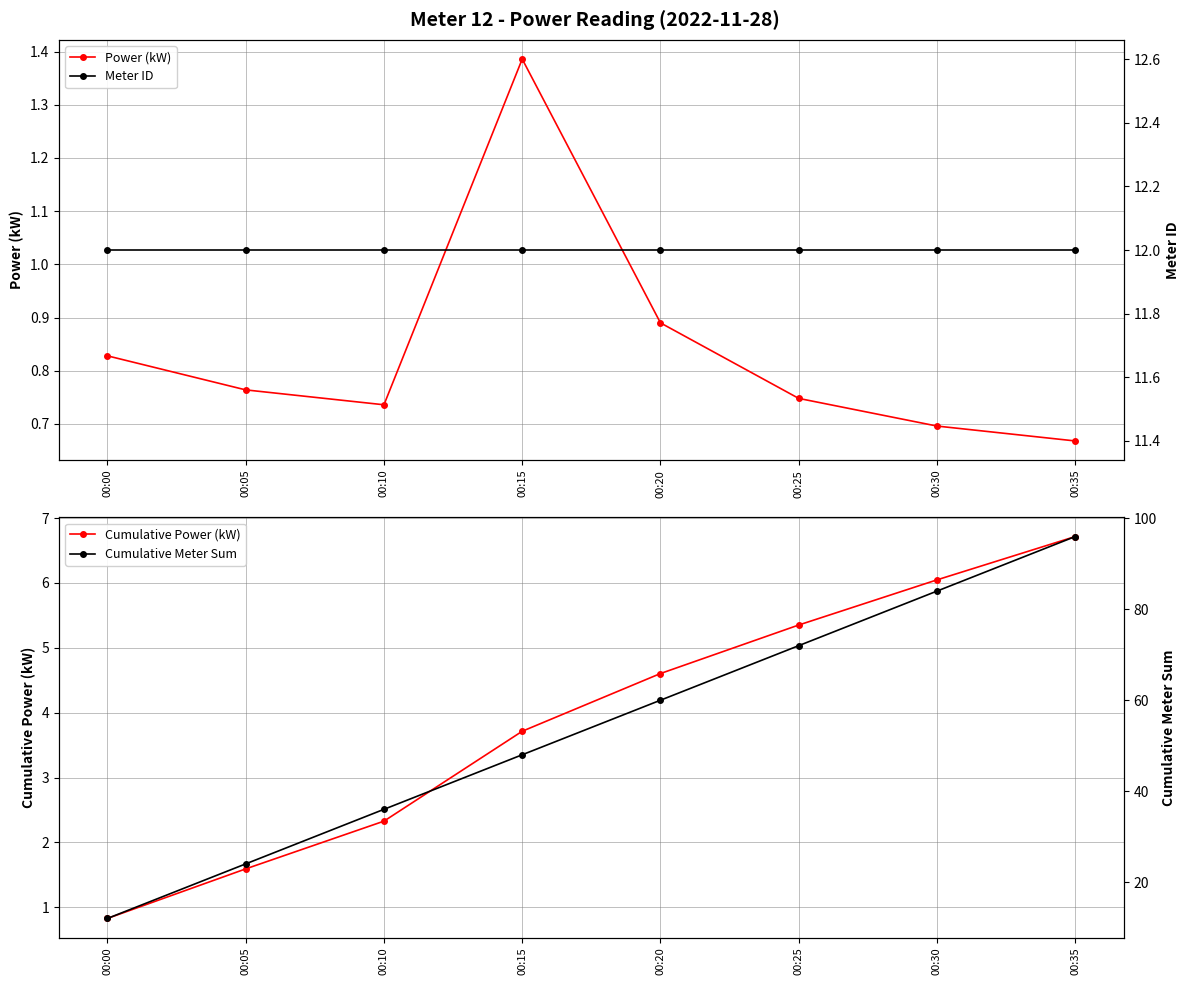

At which category is the sum across all series the highest?

00:35